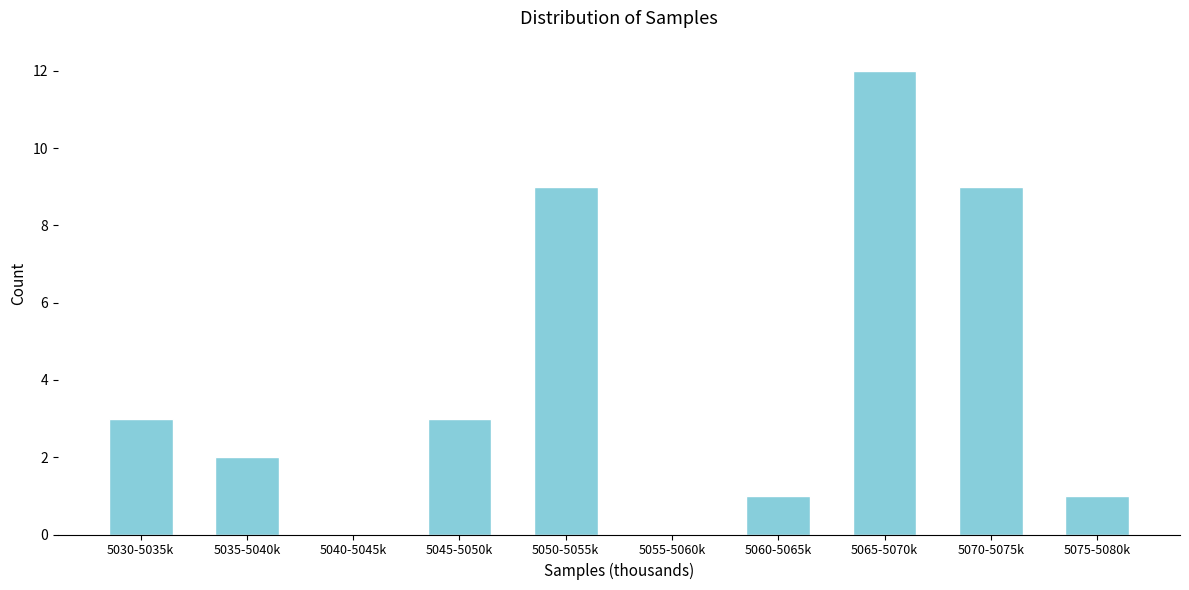

Reading left to right, transcribe all the data shown in this chart.

5030-5035k=3	5035-5040k=2	5040-5045k=0	5045-5050k=3	5050-5055k=9	5055-5060k=0	5060-5065k=1	5065-5070k=12	5070-5075k=9	5075-5080k=1